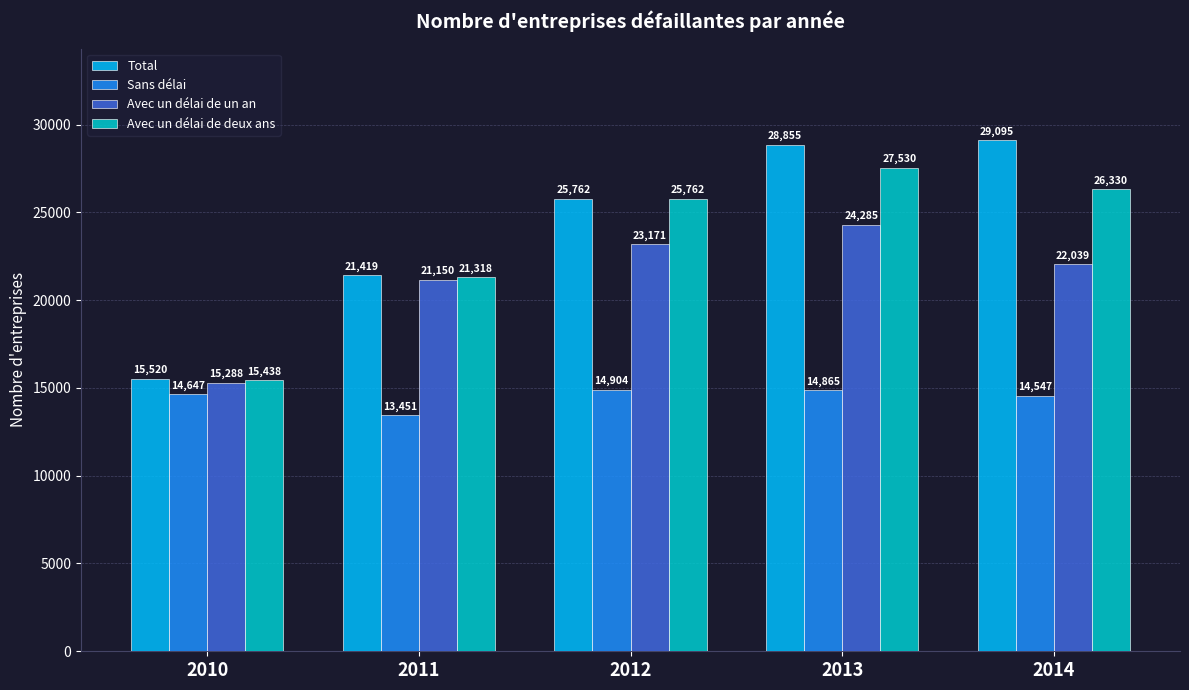

Between 2010 and 2014, which series saw the biggest shift?

Total